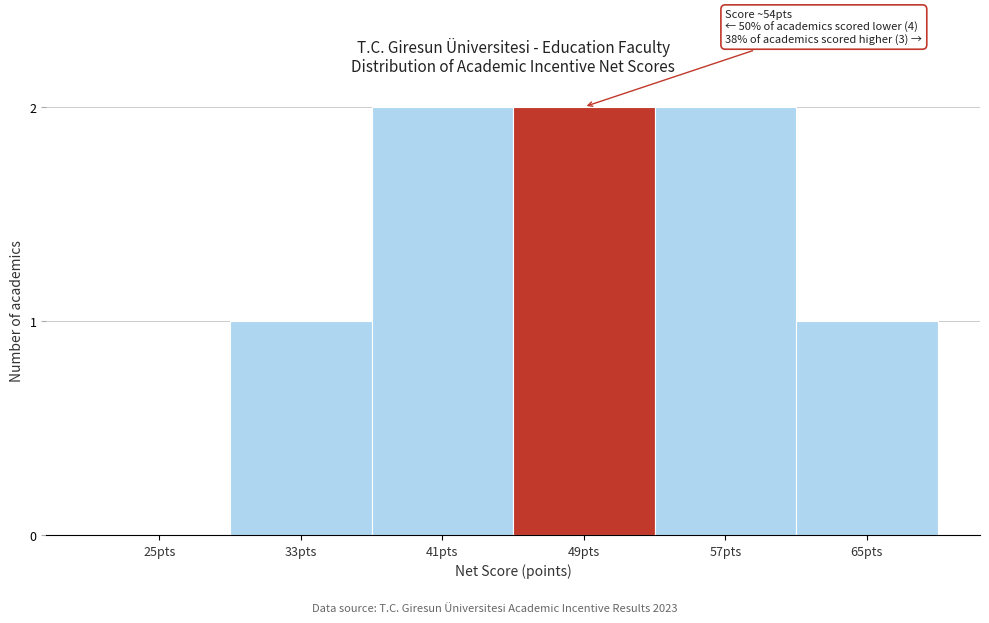

Reading left to right, list all the values displayed in this chart.

25pts=0	33pts=1	41pts=2	49pts=2	57pts=2	65pts=1